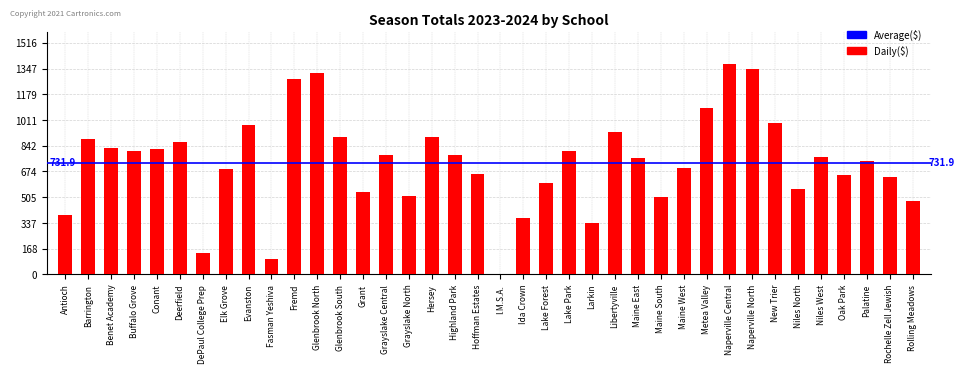

Is it true that the value at New Trier is 988?

True